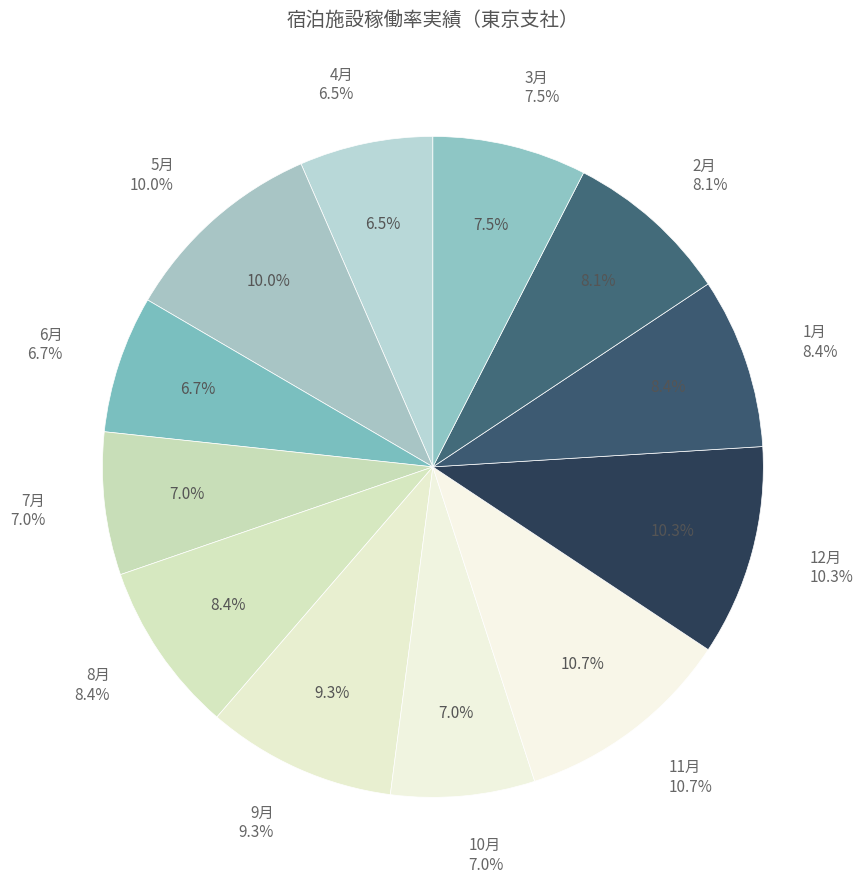

Do 3月 and 1月 together represent more than half of the pie?

No